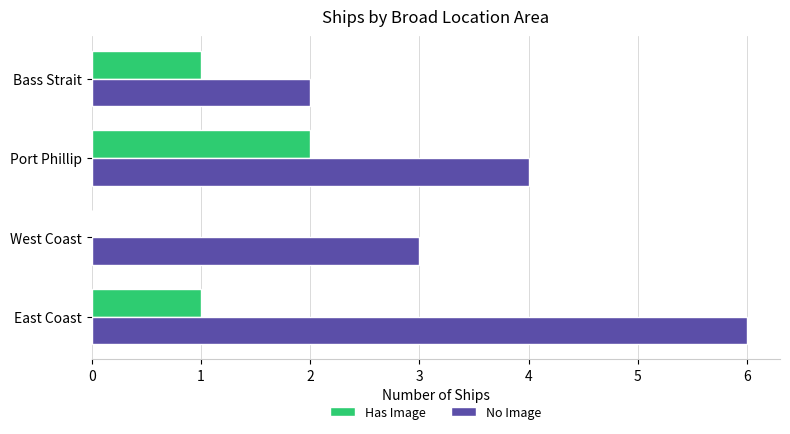

Which series has the largest total across all categories?

No Image